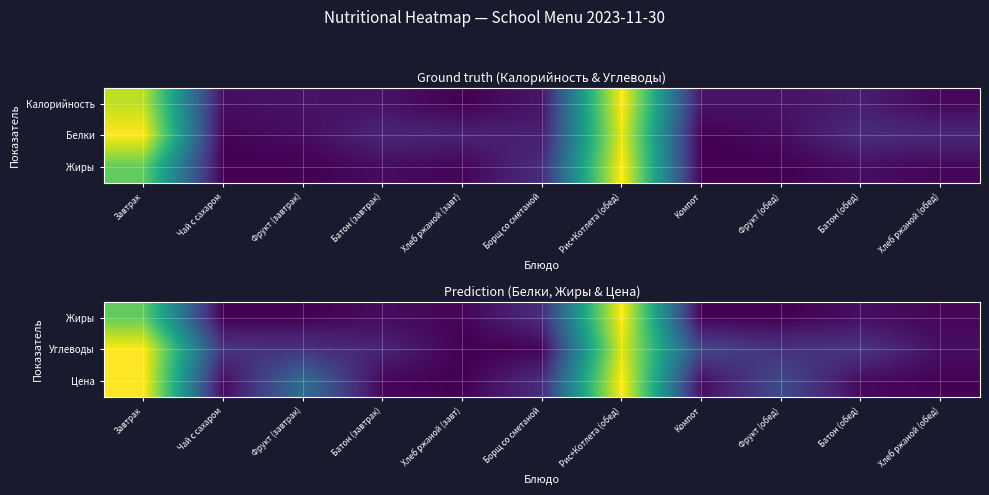

The Углеводы series shows 0.2 at Компот. True or false?

True